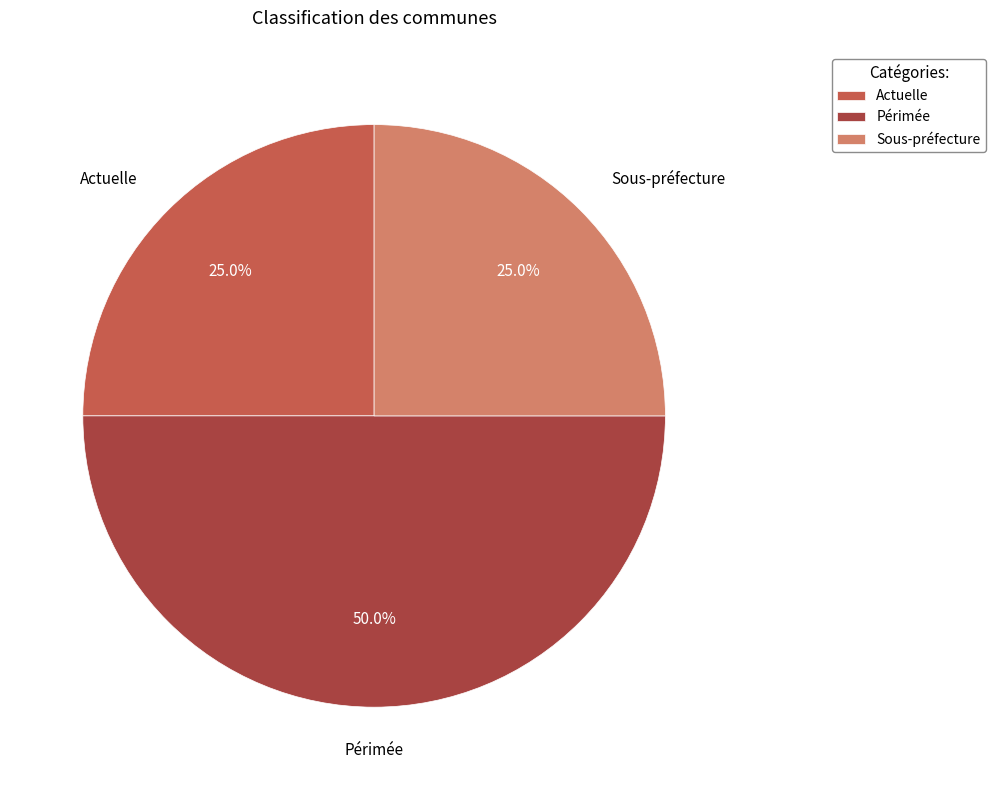

What is the largest slice in the pie chart?

Périmée